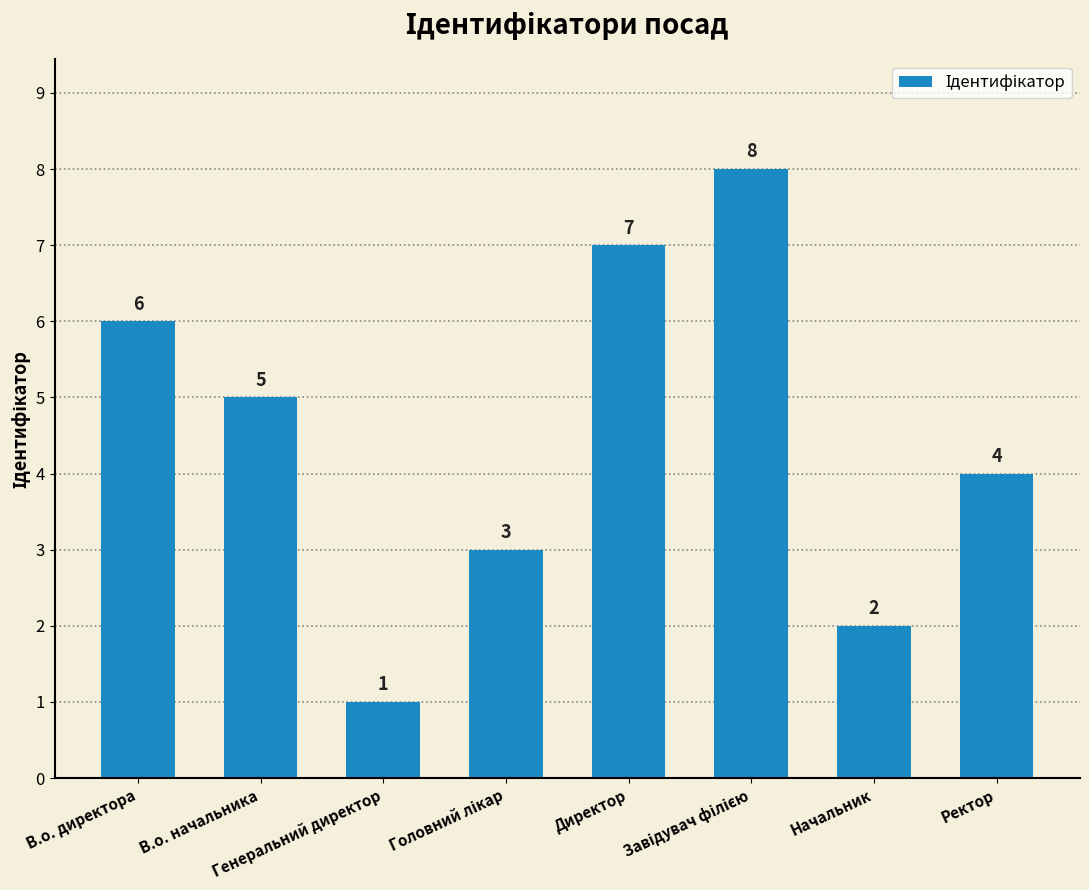

Reading left to right, list all the values displayed in this chart.

6	5	1	3	7	8	2	4